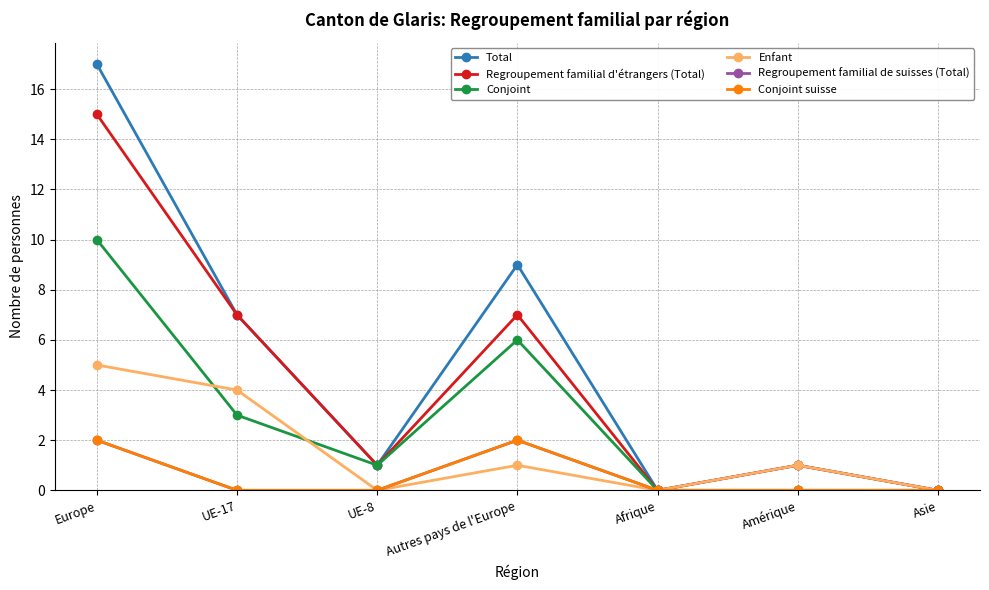

How many data points in Regroupement familial d'étrangers (Total) are above 1?

3